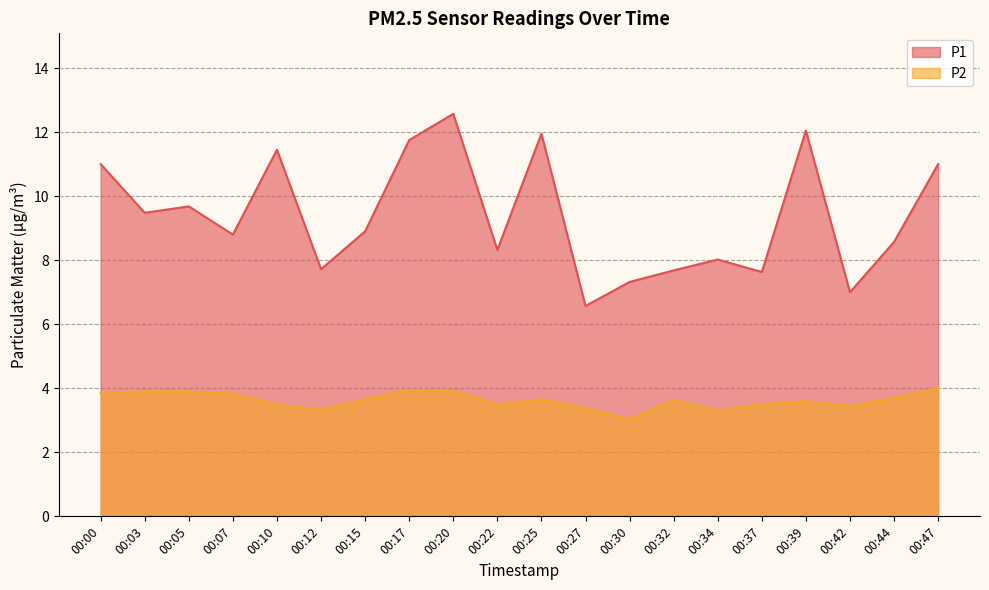

At 00:20, list the series in order from smallest to largest.

P2, P1